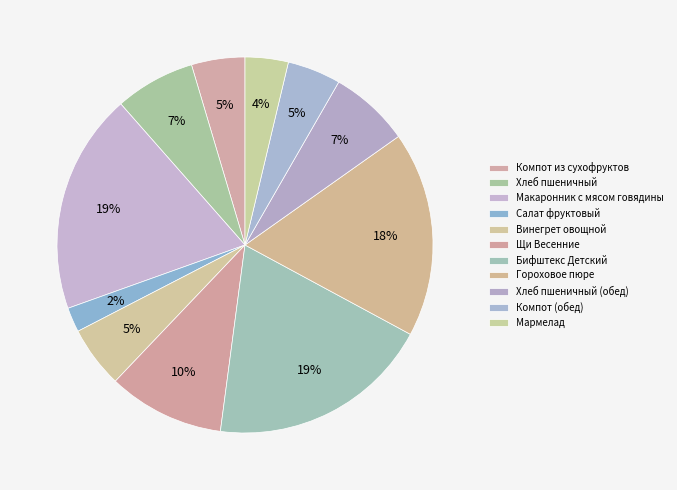

Is the sum of Мармелад and Компот из сухофруктов greater than half?

No